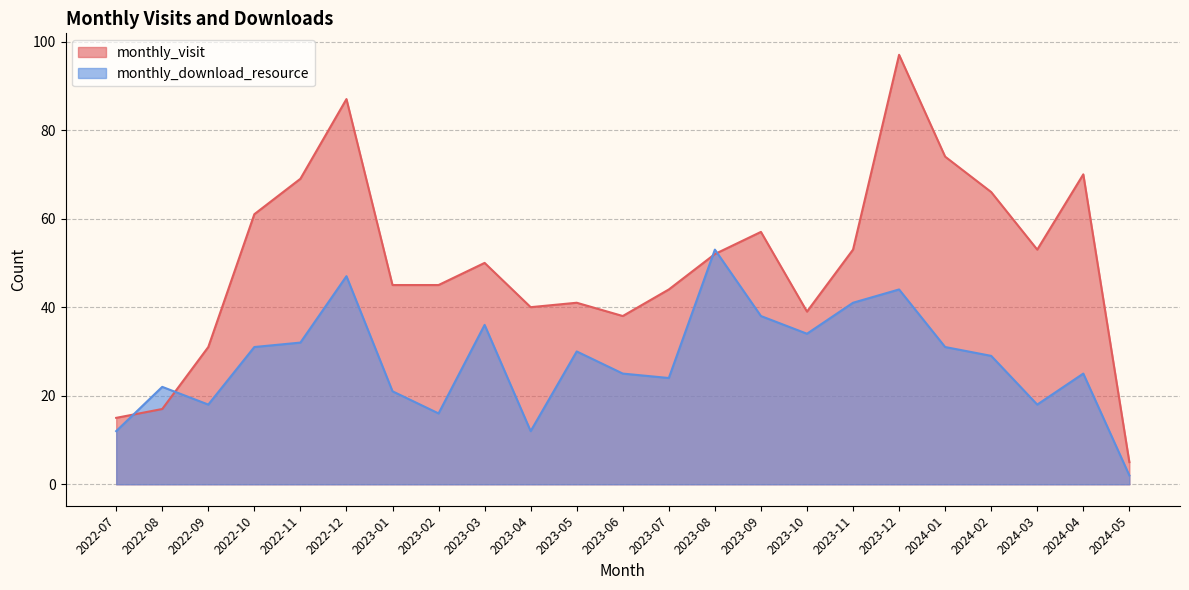

Reading left to right, what are all the values shown in this chart?

monthly_visit: 2022-07=15	2022-08=17	2022-09=31	2022-10=61	2022-11=69	2022-12=87	2023-01=45	2023-02=45	2023-03=50	2023-04=40	2023-05=41	2023-06=38	2023-07=44	2023-08=52	2023-09=57	2023-10=39	2023-11=53	2023-12=97	2024-01=74	2024-02=66	2024-03=53	2024-04=70	2024-05=5
monthly_download_resource: 2022-07=12	2022-08=22	2022-09=18	2022-10=31	2022-11=32	2022-12=47	2023-01=21	2023-02=16	2023-03=36	2023-04=12	2023-05=30	2023-06=25	2023-07=24	2023-08=53	2023-09=38	2023-10=34	2023-11=41	2023-12=44	2024-01=31	2024-02=29	2024-03=18	2024-04=25	2024-05=2